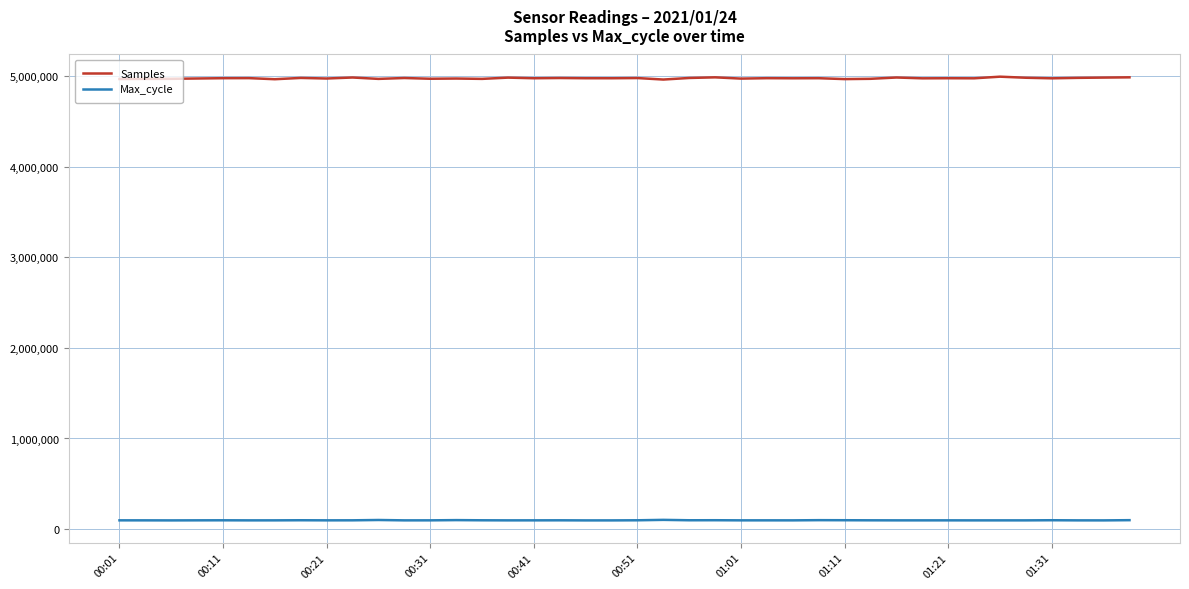

What is the maximum value shown in the chart?

4996219